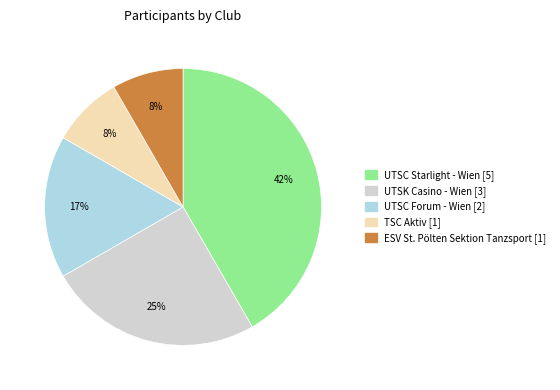

Is the sum of UTSC Forum - Wien and TSC Aktiv greater than half?

No